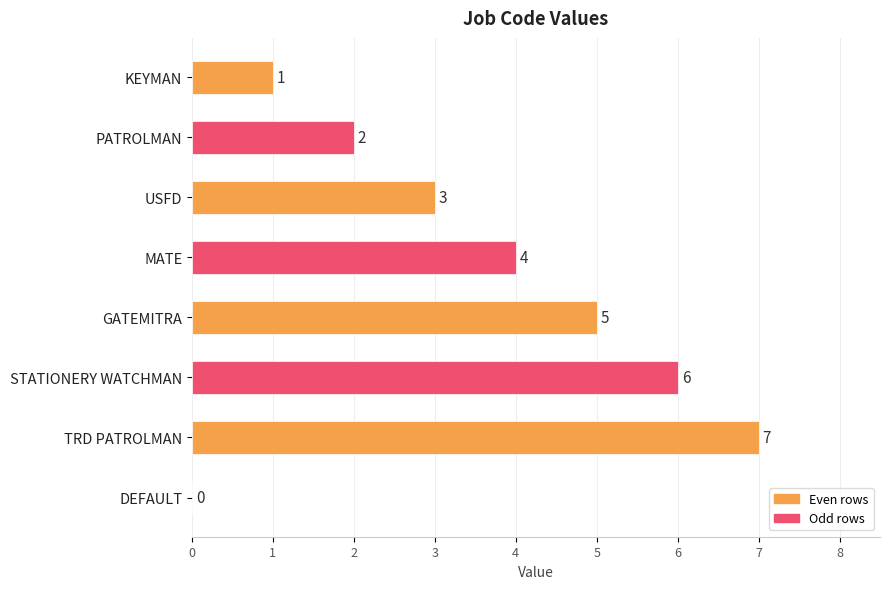

What is the ratio of the value at USFD to the value at GATEMITRA?

0.6